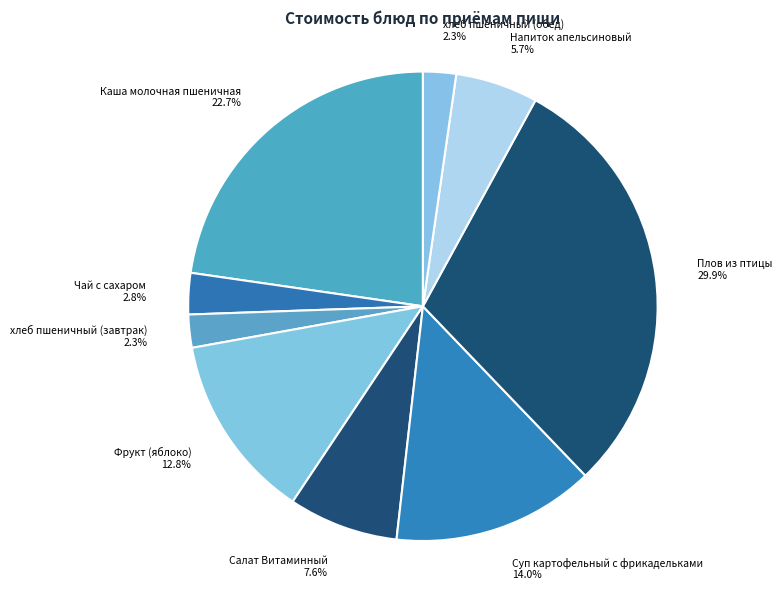

Which has a higher value, Чай с сахаром or Фрукт (яблоко)?

Фрукт (яблоко)